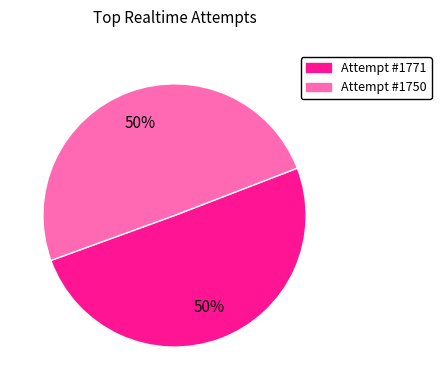

Combined, do Attempt #1771 and Attempt #1750 account for over 50%?

Yes